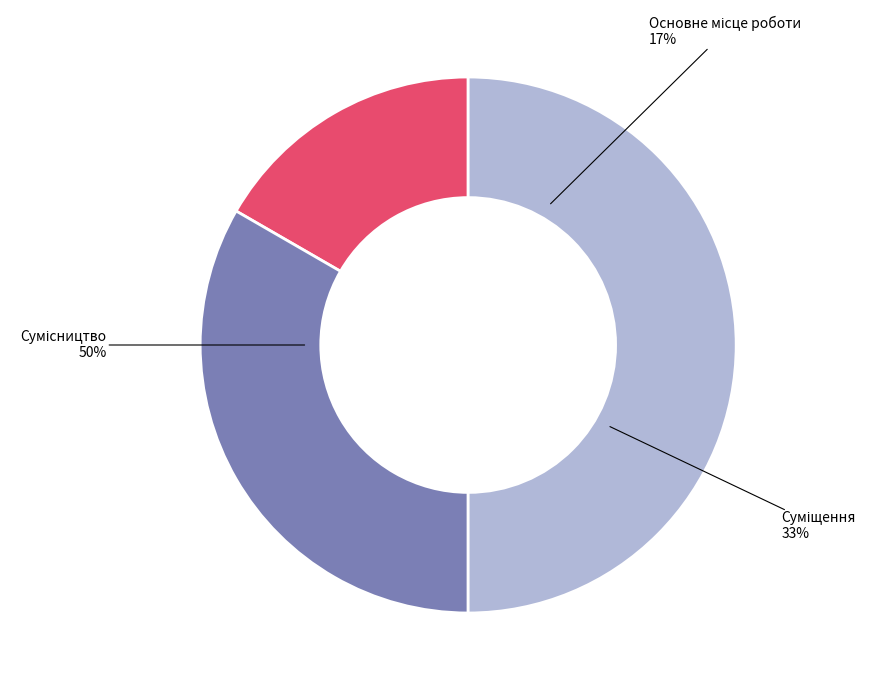

True or false: Суміщення accounts for 33% of the total.

True